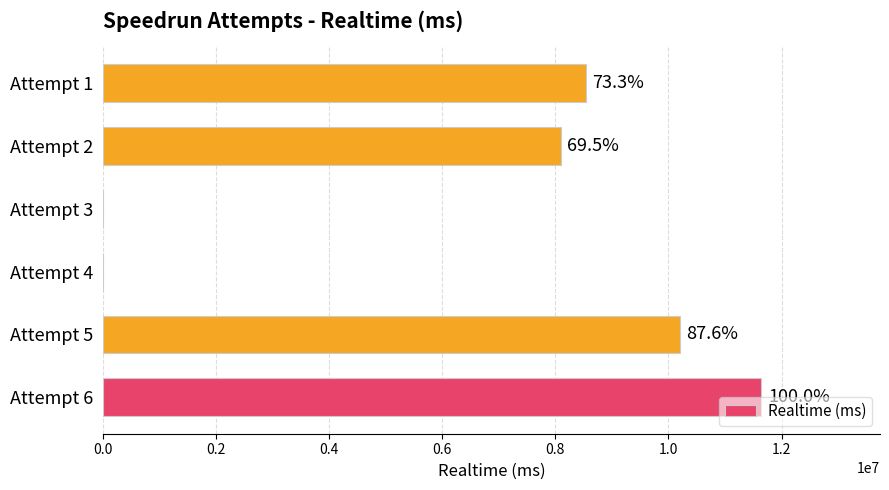

Are the bars horizontal?

Yes